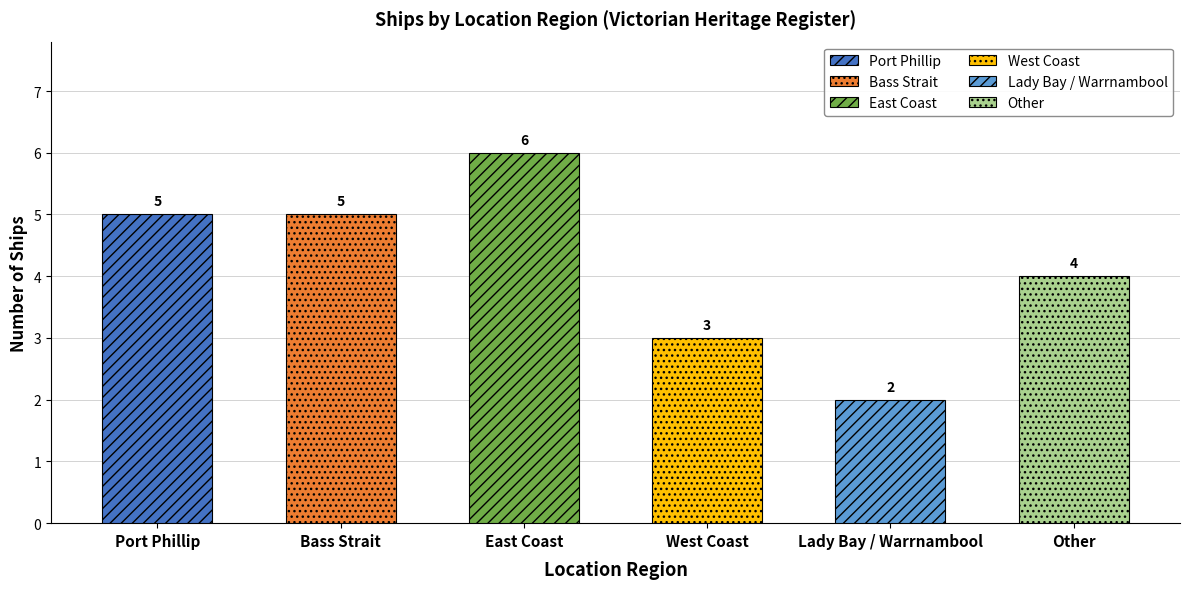

Reading left to right, extract all data points from this chart.

Port Phillip=5	Bass Strait=5	East Coast=6	West Coast=3	Lady Bay / Warrnambool=2	Other=4